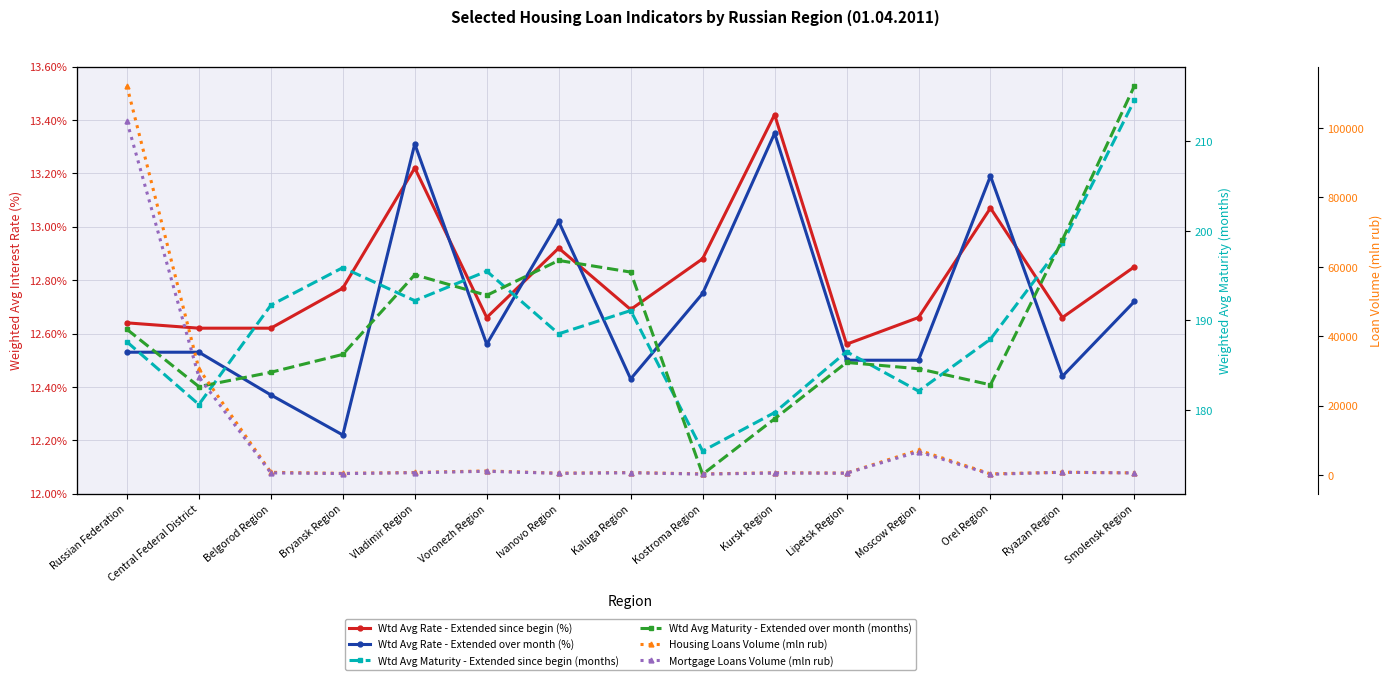

True or false: Wtd Avg Rate - Extended over month (%) and Housing Loans Volume (mln rub) cross at least once.

False